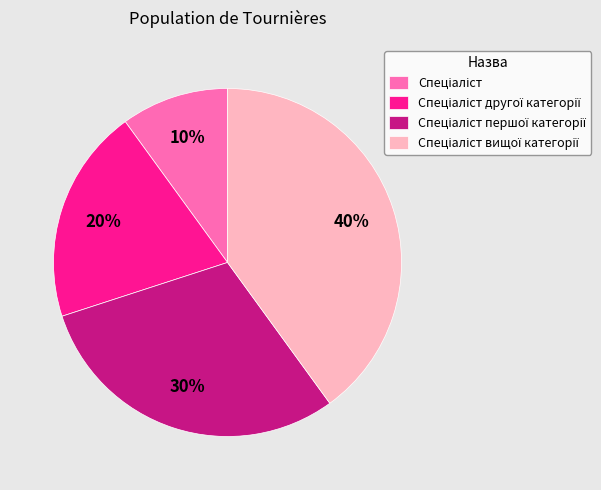

To the nearest percent, what is the average slice percentage?

25%